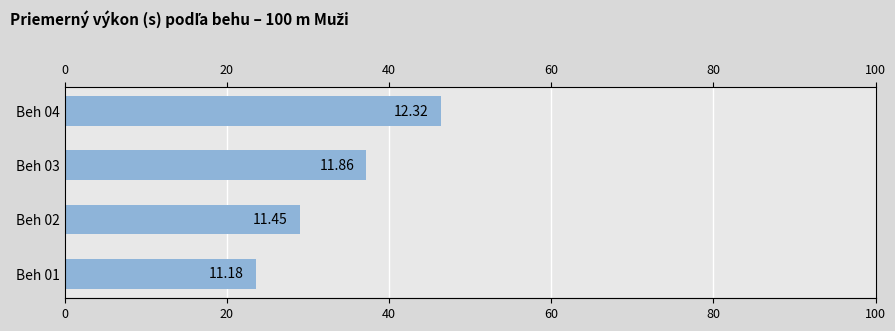

What is the smallest value displayed?

23.6